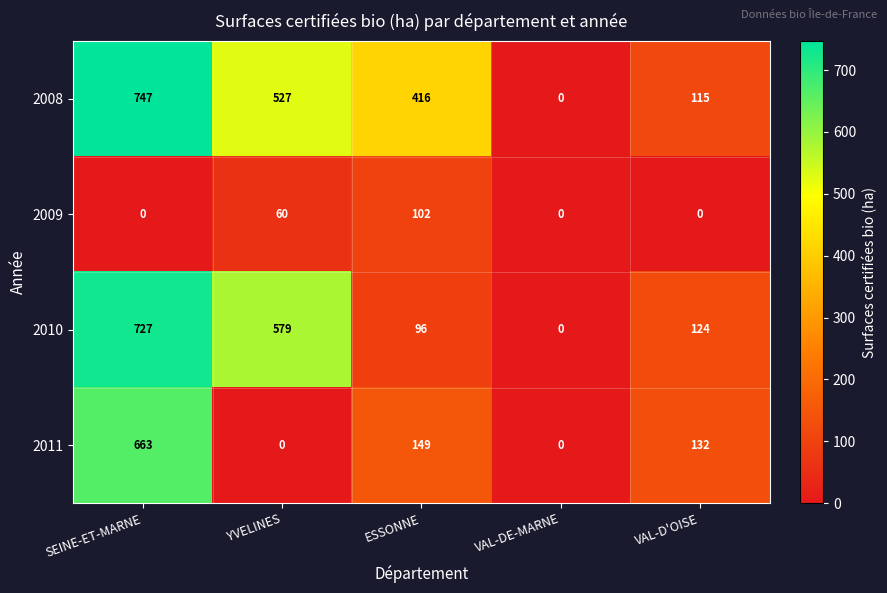

At which label is 2008 closest to 373?

ESSONNE